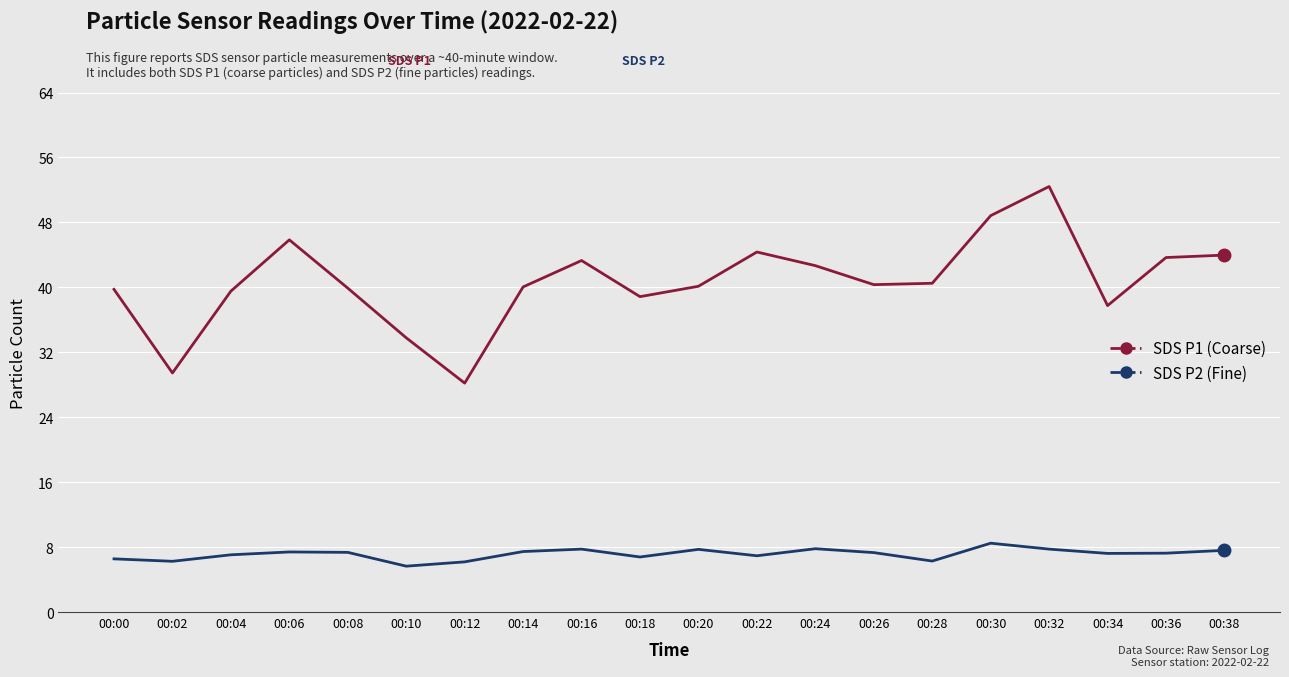

Which series has the largest total across all categories?

SDS P1 (Coarse)